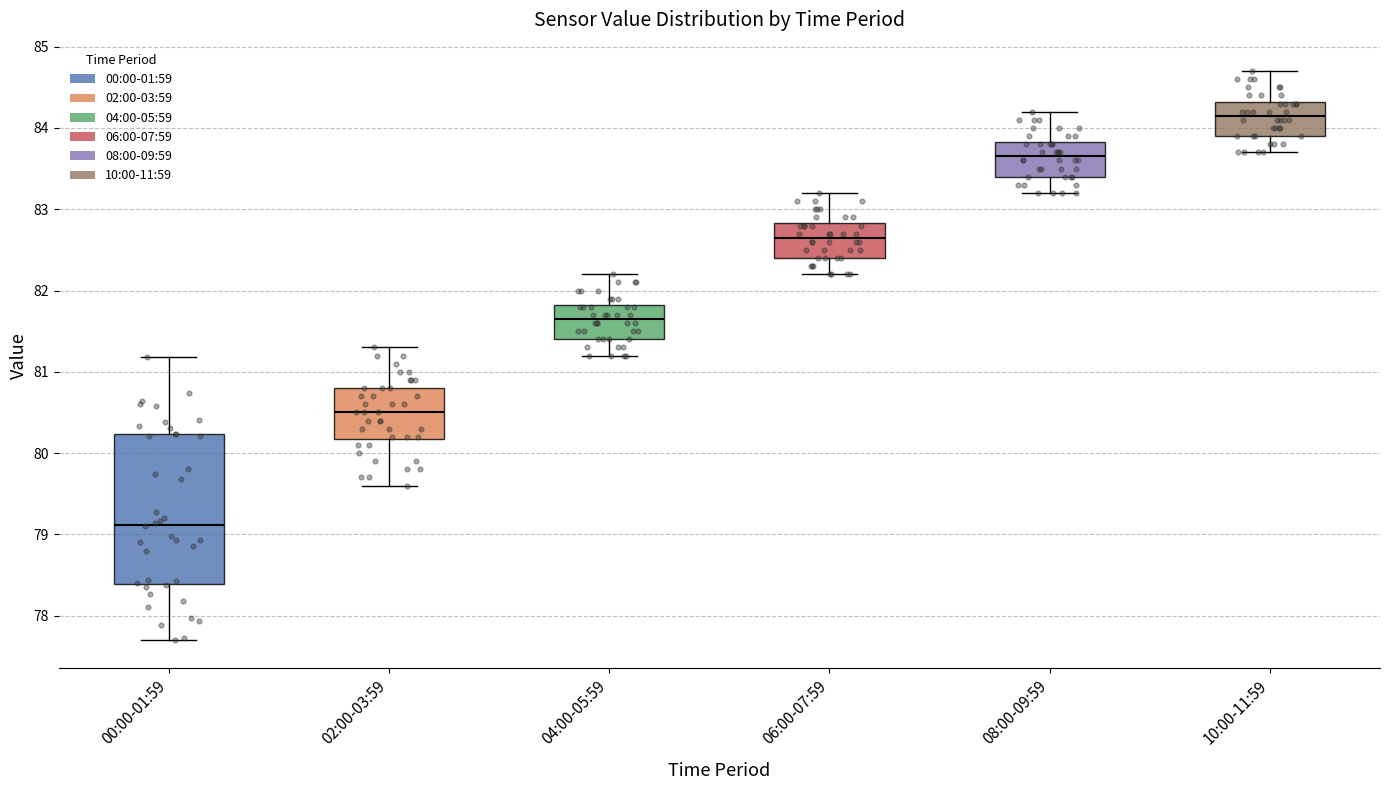

Reading left to right, transcribe this box plot: for each box, give where its median line is, the range the box spans, and where its two whiskers end, as read against the y-axis. The values are not printed on the chart, so give them approximately, as read against the axis.

00:00-01:59: median 79.1, box 78.4 to 80.2, whiskers 77.7 to 81.2
02:00-03:59: median 80.5, box 80.2 to 80.8, whiskers 79.6 to 81.3
04:00-05:59: median 81.7, box 81.4 to 81.8, whiskers 81.2 to 82.2
06:00-07:59: median 82.7, box 82.4 to 82.8, whiskers 82.2 to 83.2
08:00-09:59: median 83.7, box 83.4 to 83.8, whiskers 83.2 to 84.2
10:00-11:59: median 84.2, box 83.9 to 84.3, whiskers 83.7 to 84.7